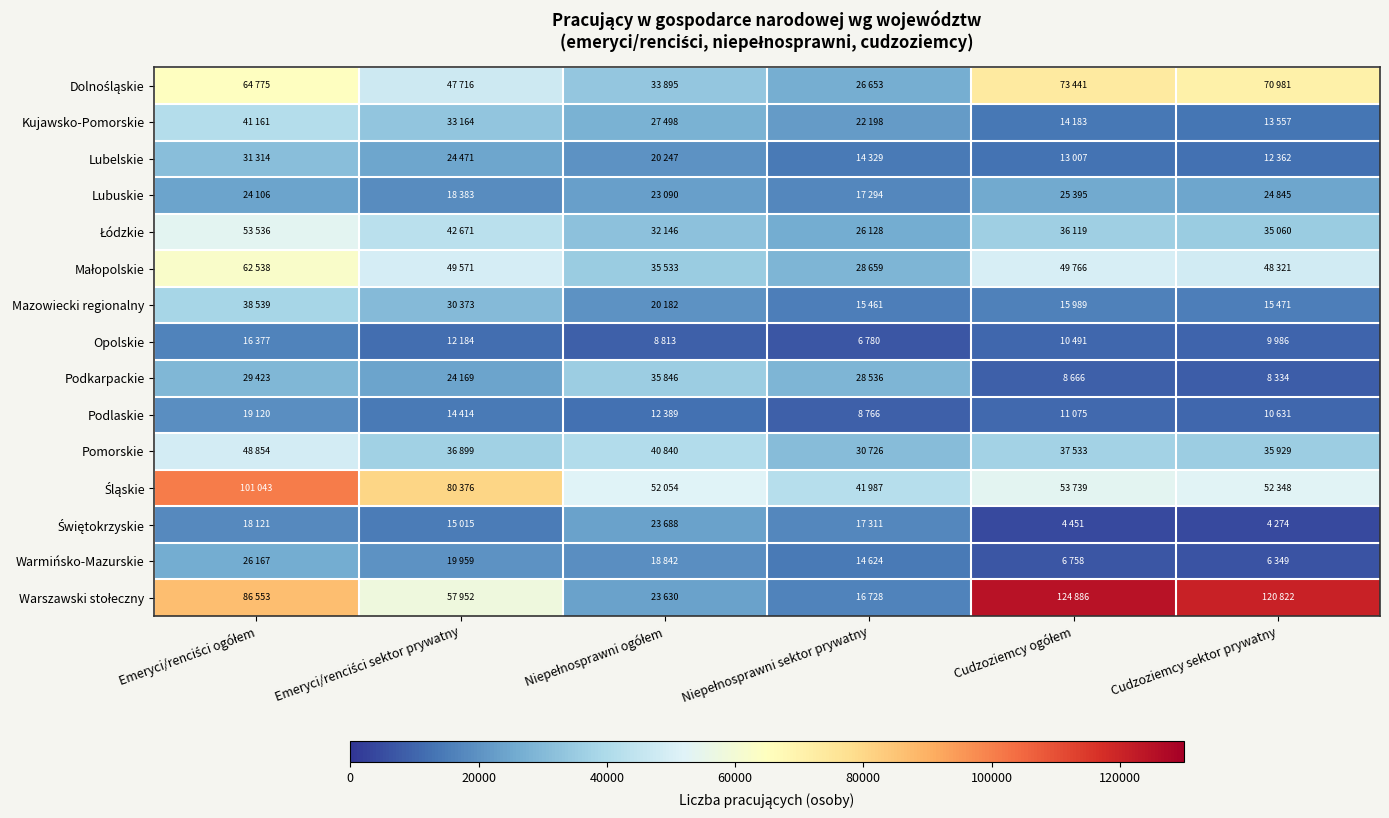

What is the difference between the highest and lowest values at Niepełnosprawni sektor prywatny?

35207